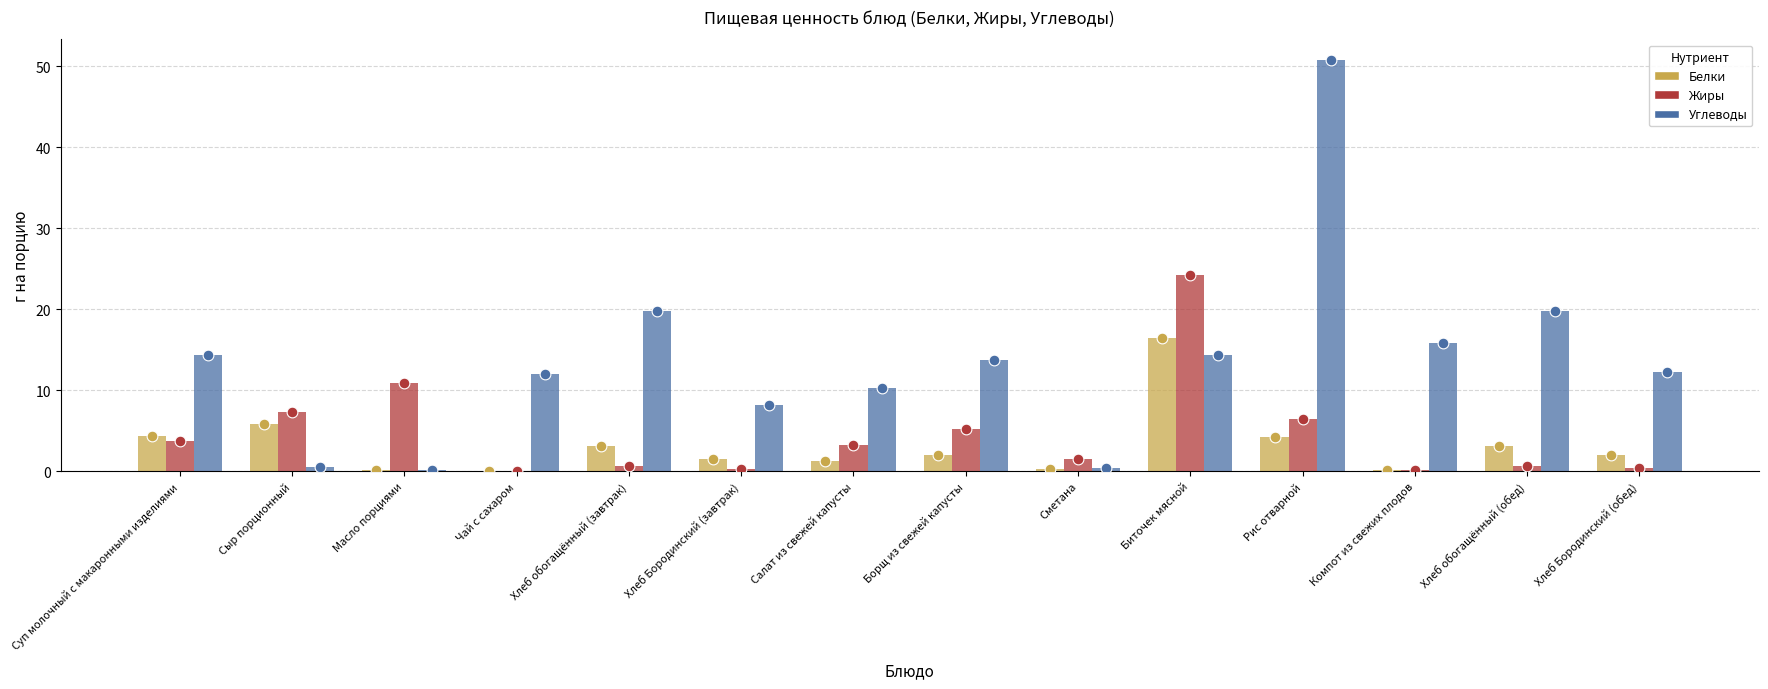

At how many categories does at least one series exceed 27?

1